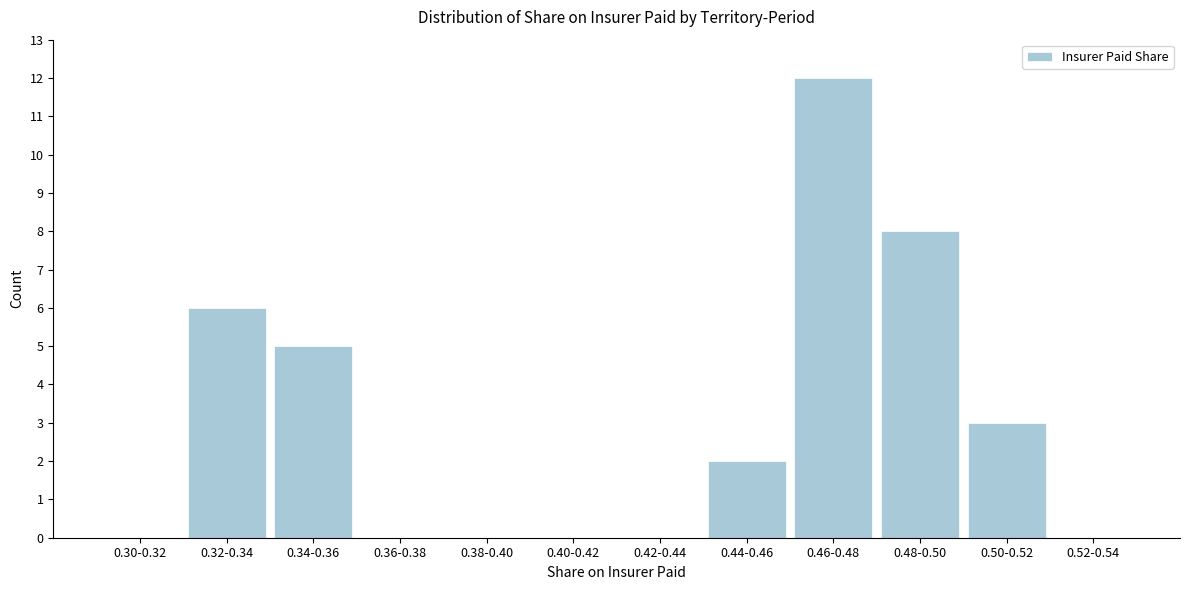

Reading left to right, extract all data points from this chart.

0.30-0.32=0	0.32-0.34=6	0.34-0.36=5	0.36-0.38=0	0.38-0.40=0	0.40-0.42=0	0.42-0.44=0	0.44-0.46=2	0.46-0.48=12	0.48-0.50=8	0.50-0.52=3	0.52-0.54=0